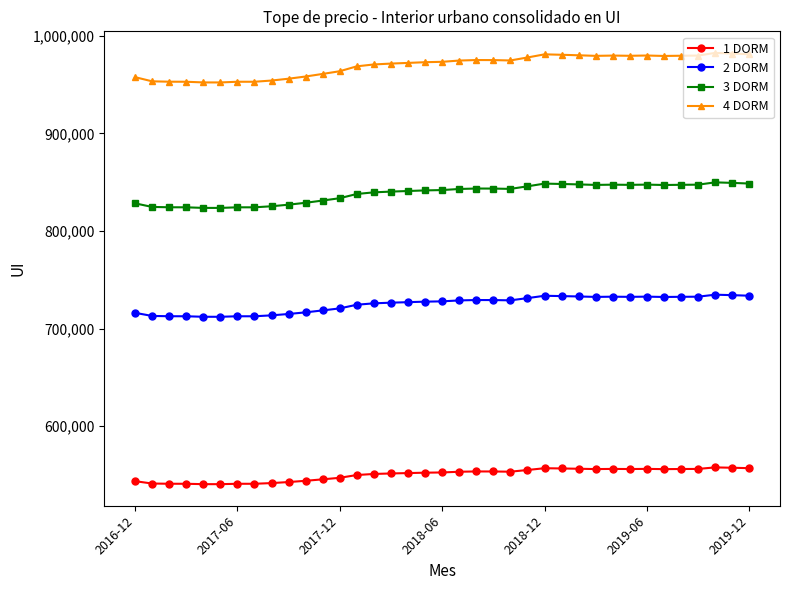

True or false: 3 DORM and 1 DORM intersect in this chart.

False